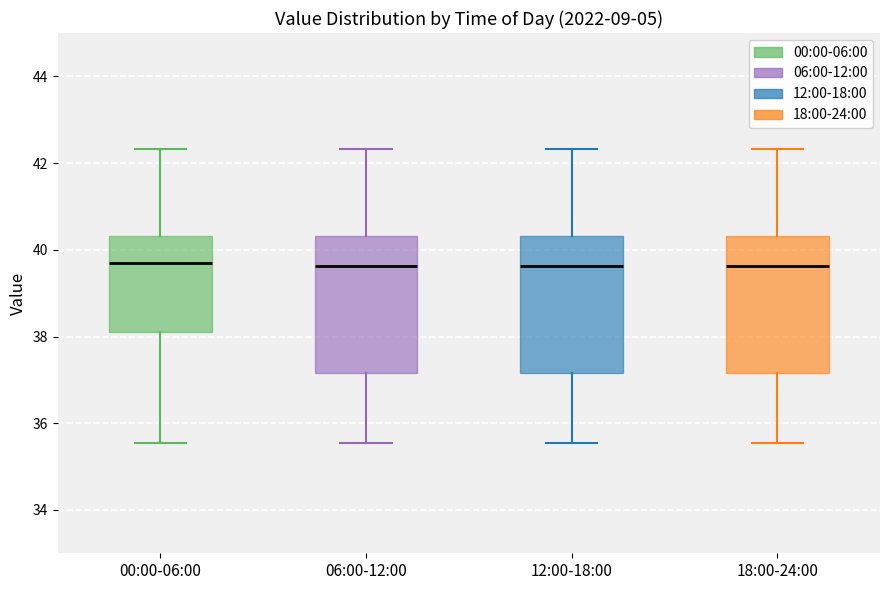

Reading left to right, read every box against the y-axis: the position of its median line, the range the box covers, and the ends of its whiskers. The values are not printed on the chart, so give them approximately, as read against the axis.

00:00-06:00: median 39.6, box 38.2 to 40.4, whiskers 35.6 to 42.4
06:00-12:00: median 39.6, box 37.2 to 40.4, whiskers 35.6 to 42.4
12:00-18:00: median 39.6, box 37.2 to 40.4, whiskers 35.6 to 42.4
18:00-24:00: median 39.6, box 37.2 to 40.4, whiskers 35.6 to 42.4